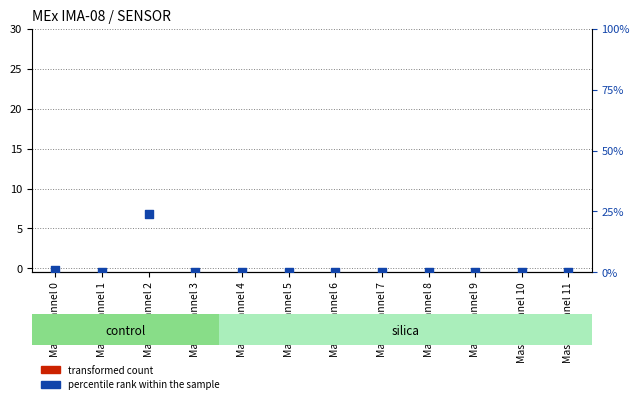

What are all the series names shown in the legend?

transformed count, percentile rank within the sample